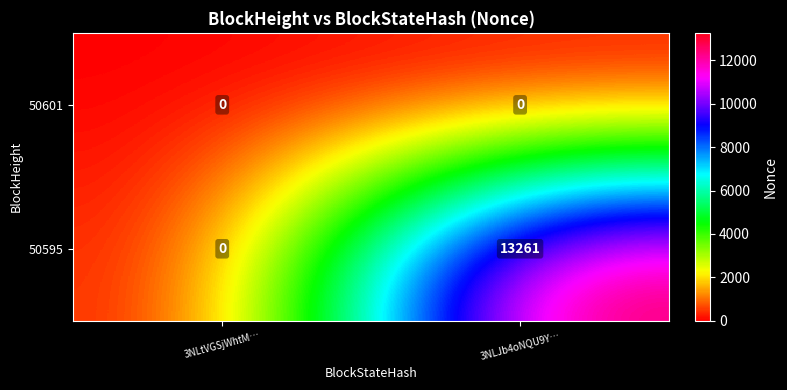

Reading left to right, extract all data points from this chart.

50601: 3NLtVGSjWhtM…=0	3NLJb4oNQU9Y…=0
50595: 3NLtVGSjWhtM…=0	3NLJb4oNQU9Y…=13261